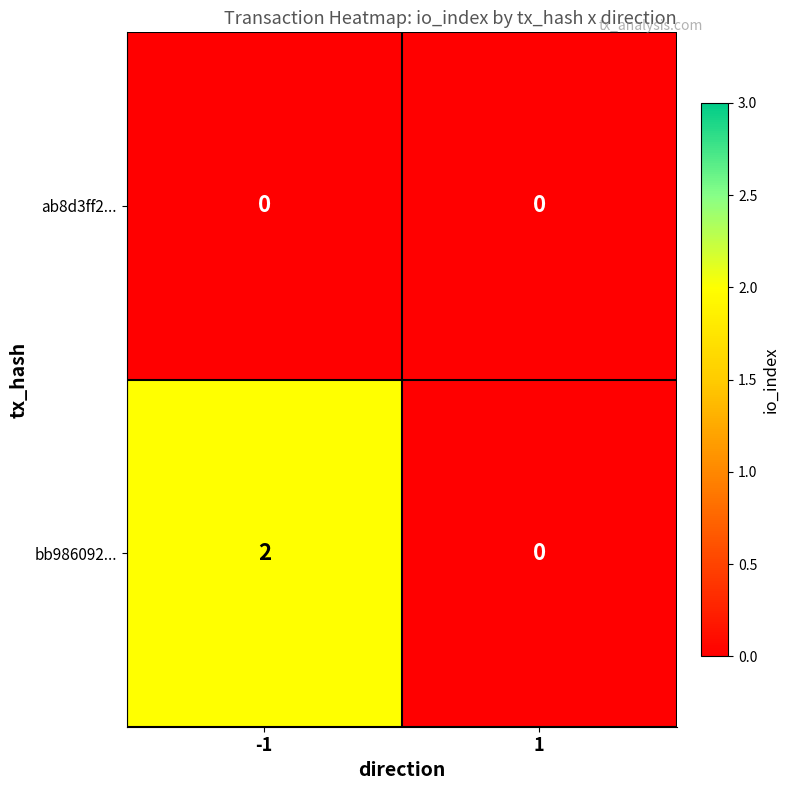

The value of bb986092... at 1 is 0. True or false?

True